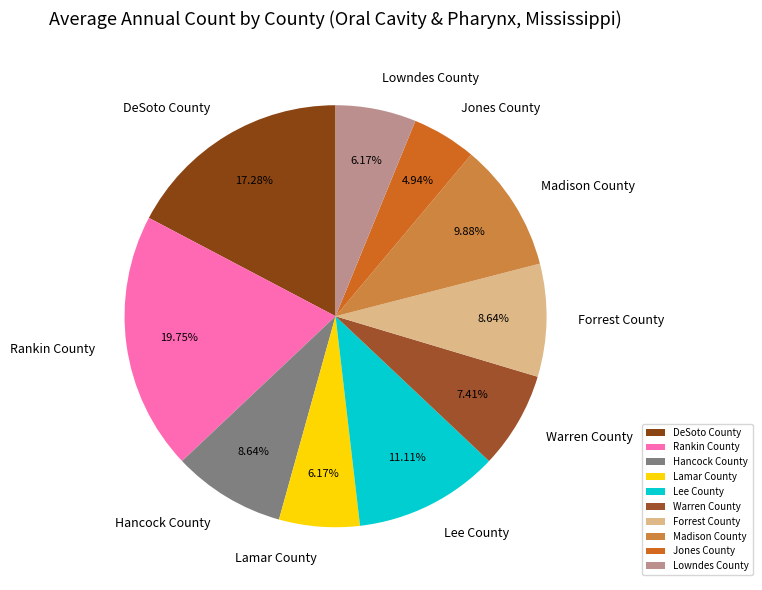

To the nearest percent, what percentage of the pie is Rankin County?

20%